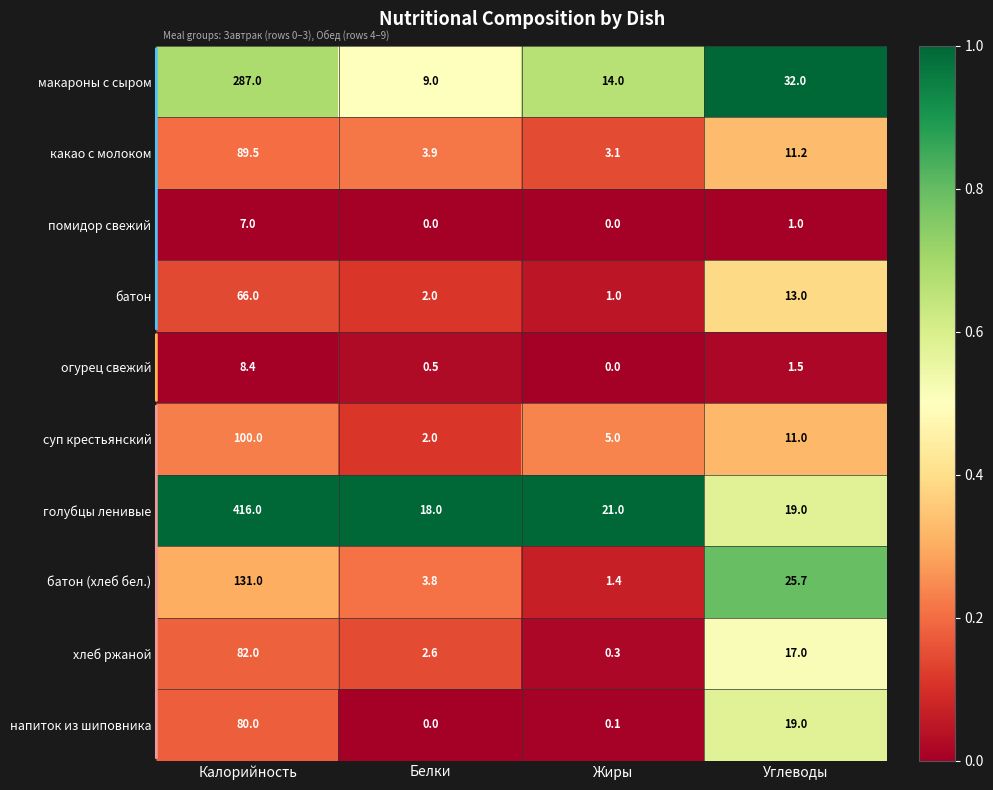

At which label is хлеб ржаной closest to 41?

Углеводы